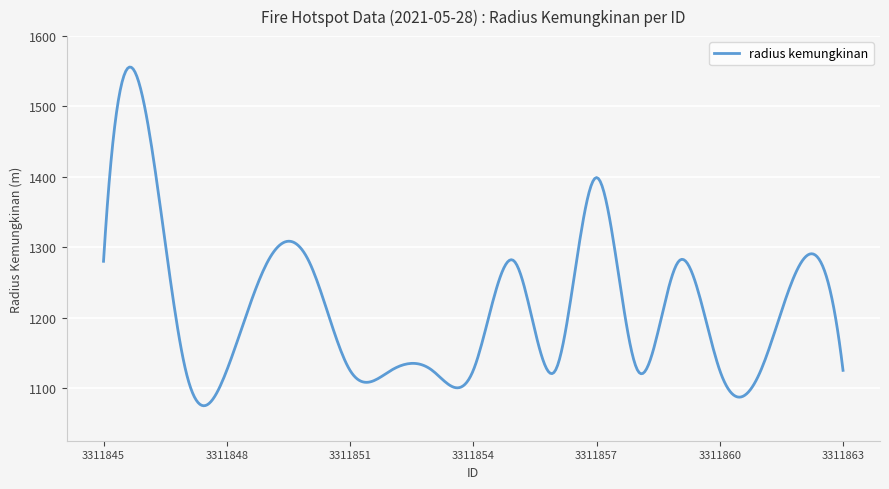

What is the difference between the maximum and minimum values?

481.3